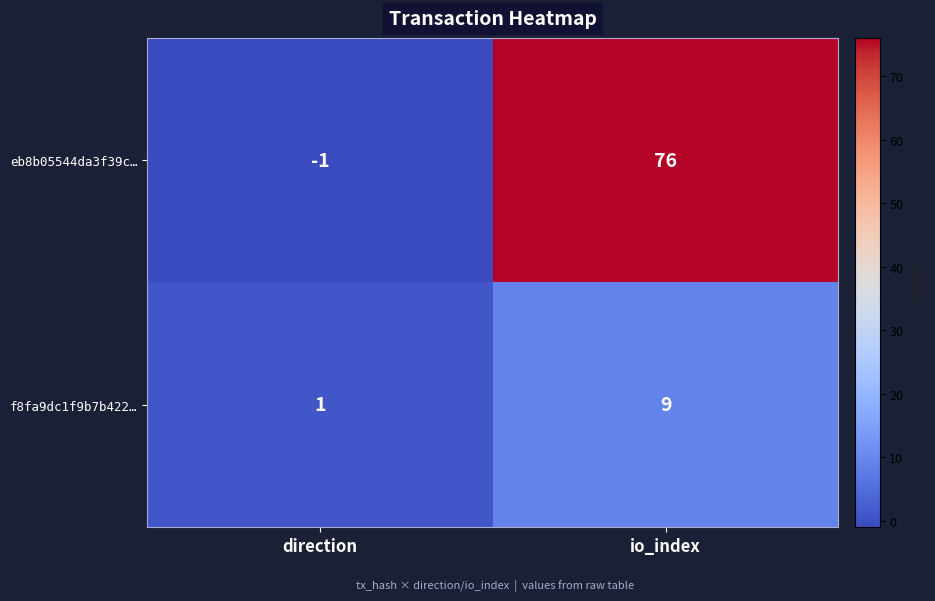

True or false: f8fa9dc1f9b7b422… has a value of 1 at direction.

True